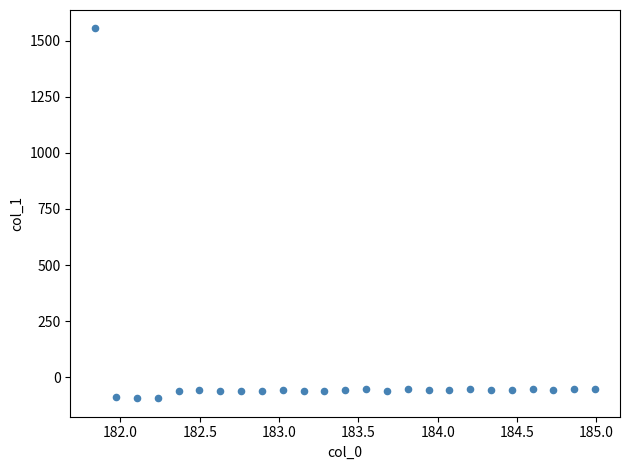

What is the range of X values (max minus min)?

3.1